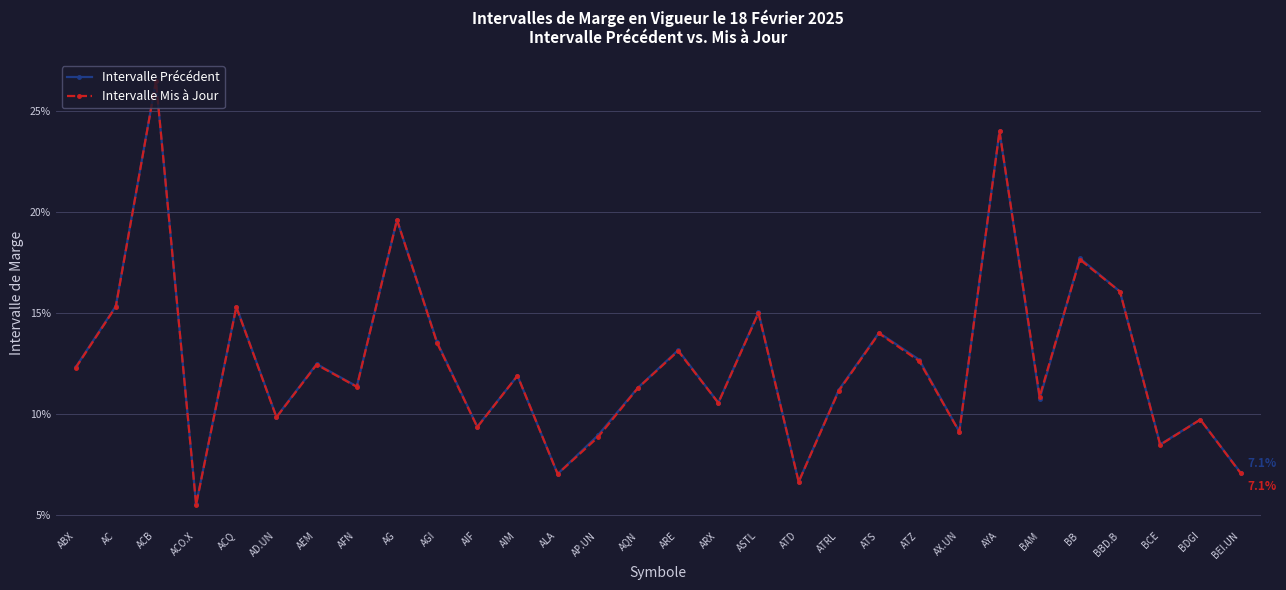

What is the value of the Intervalle Précédent point at the 20th from the left?

0.1